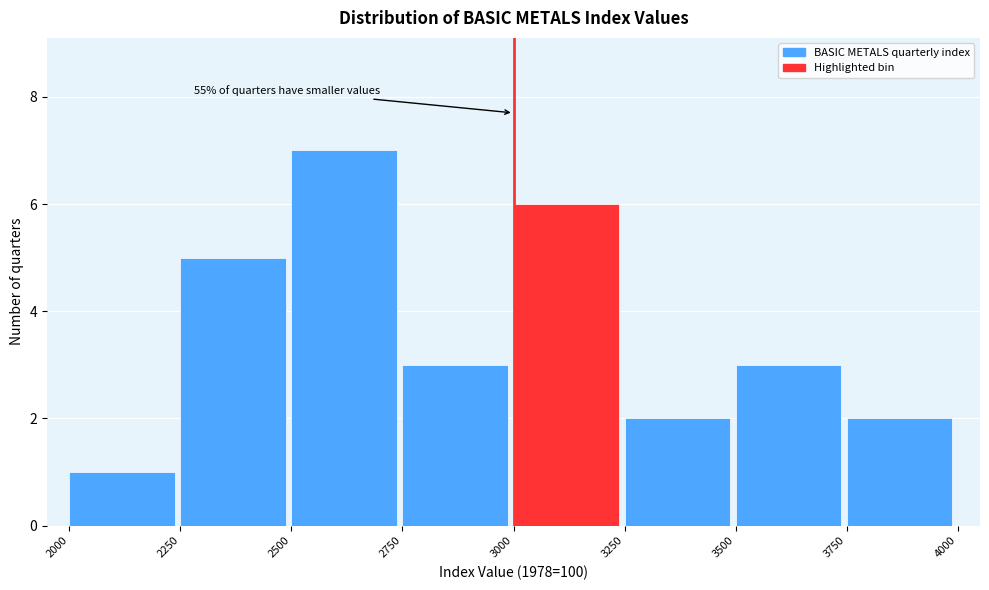

Which range on the x-axis has the tallest bar?

2500 to 2750